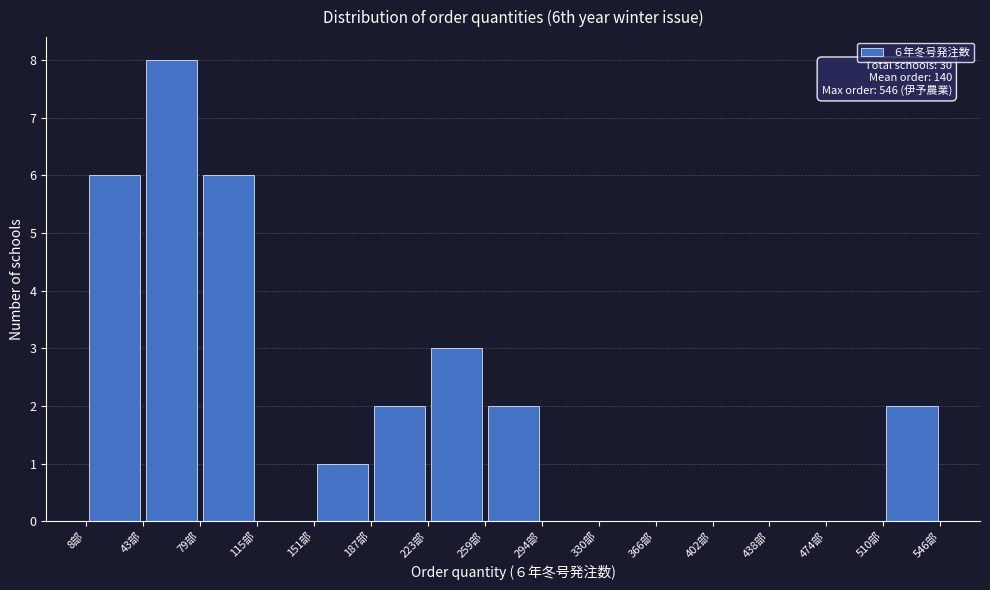

Which range on the x-axis has the tallest bar?

45 to 80